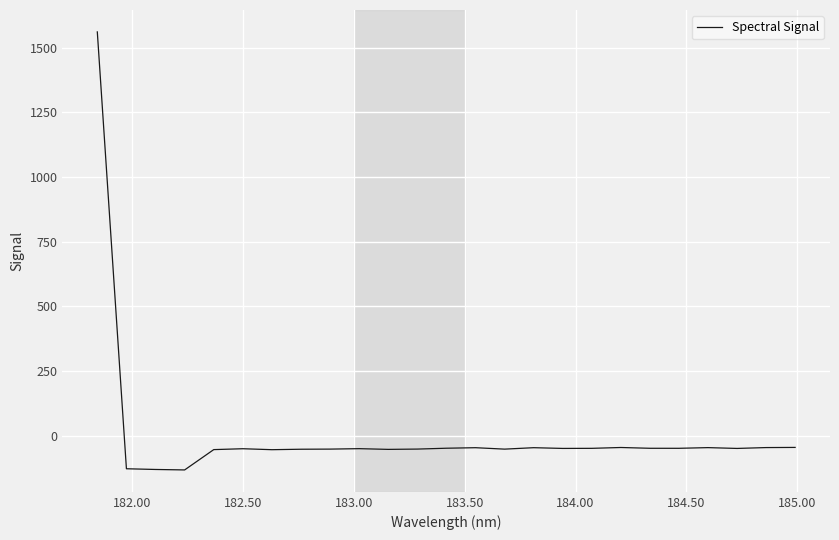

What is the minimum value shown in the chart?

-132.5